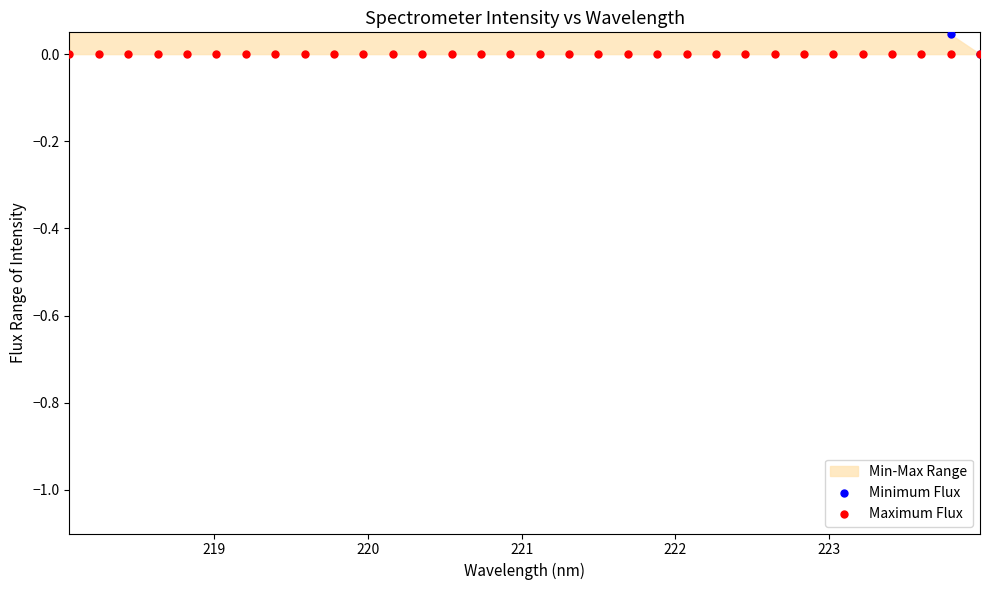

Which series reaches the minimum Y coordinate?

Minimum Flux